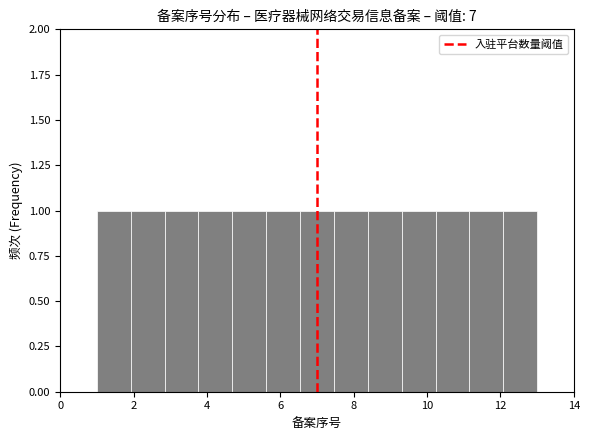

Reading left to right, list every bar in this chart as the range it spans on the x-axis followed by its height. Neither the bar edges nor the heights are printed on the chart, so give them approximately, as read against the axes.

1.0 to 2.0: 1
2.0 to 2.8: 1
2.8 to 3.8: 1
3.8 to 4.6: 1
4.6 to 5.6: 1
5.6 to 6.6: 1
6.6 to 7.4: 1
7.4 to 8.4: 1
8.4 to 9.4: 1
9.4 to 10.2: 1
10.2 to 11.2: 1
11.2 to 12.0: 1
12.0 to 13.0: 1